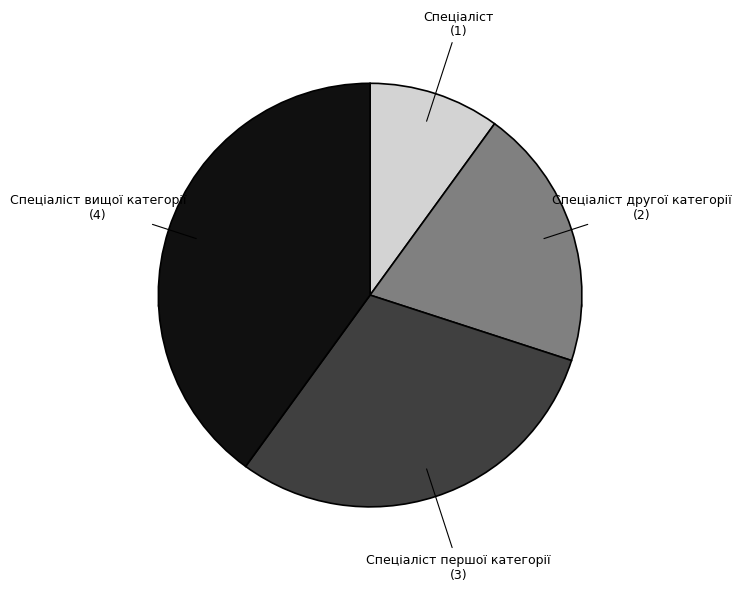

How many segments does this pie chart have?

4